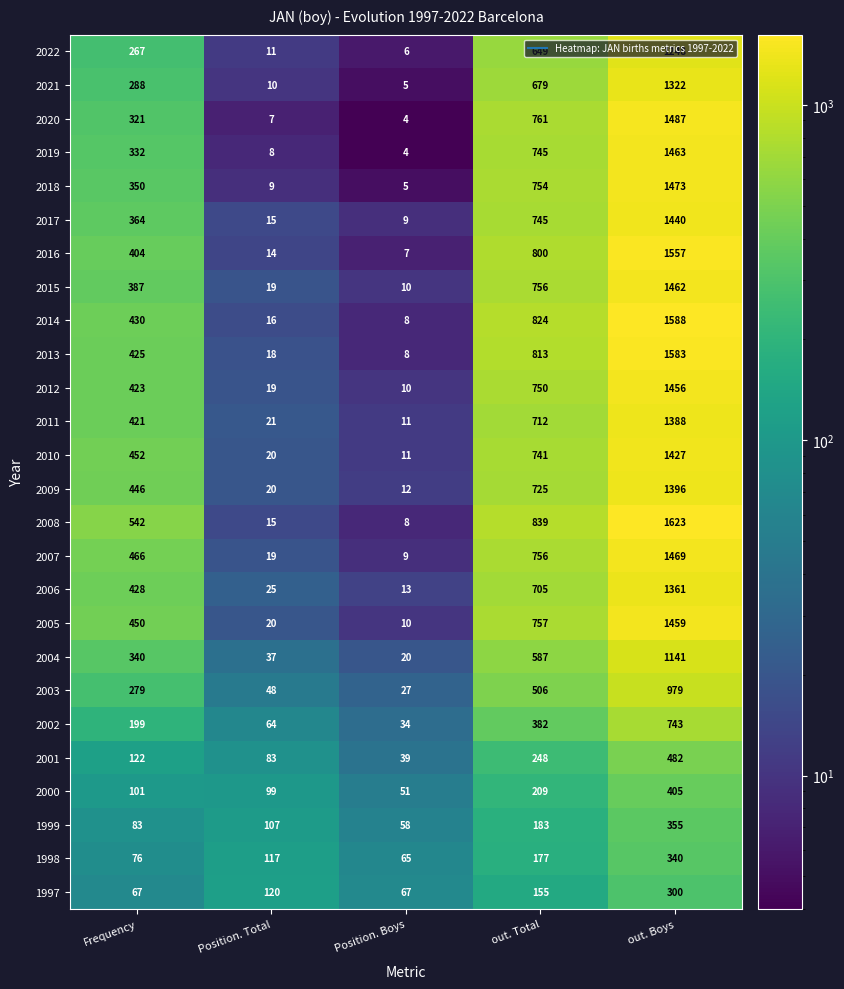

What is the total value across all series at out. Total?

15958